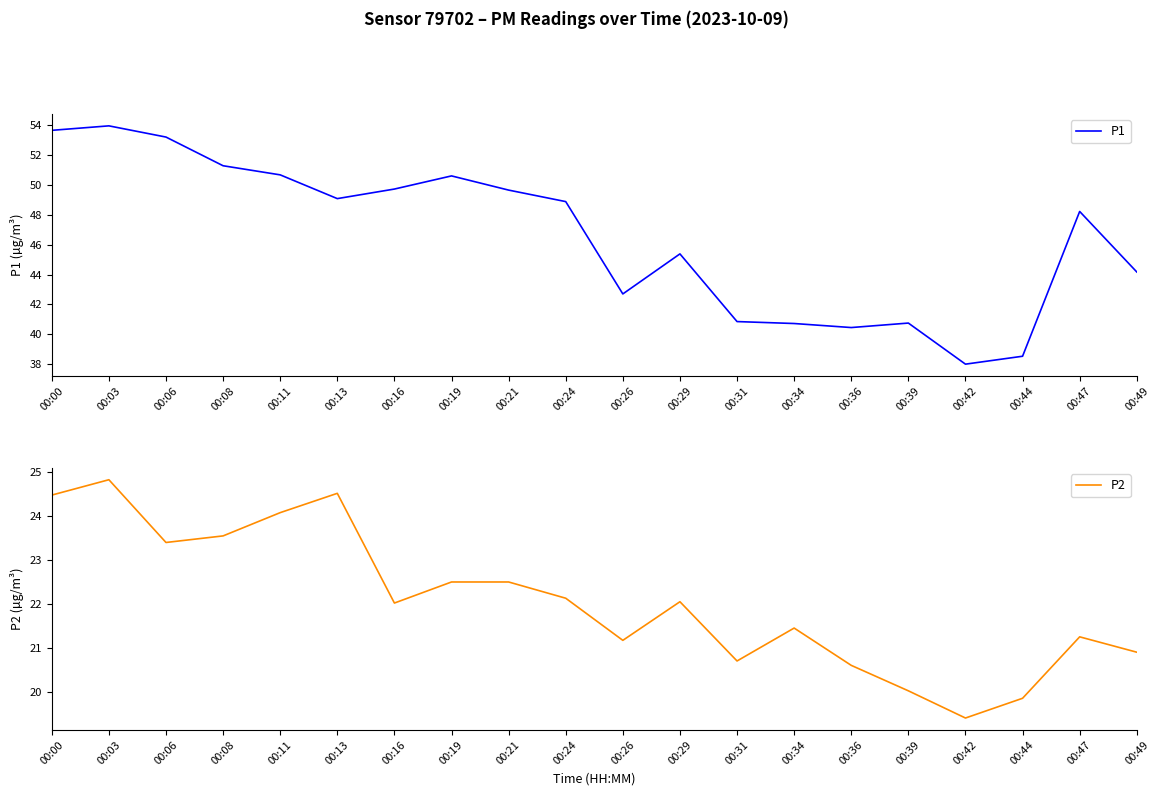

List the labels in order of P2 value, largest first.

00:03, 00:13, 00:00, 00:11, 00:08, 00:06, 00:19, 00:21, 00:24, 00:29, 00:16, 00:34, 00:47, 00:26, 00:49, 00:31, 00:36, 00:39, 00:44, 00:42